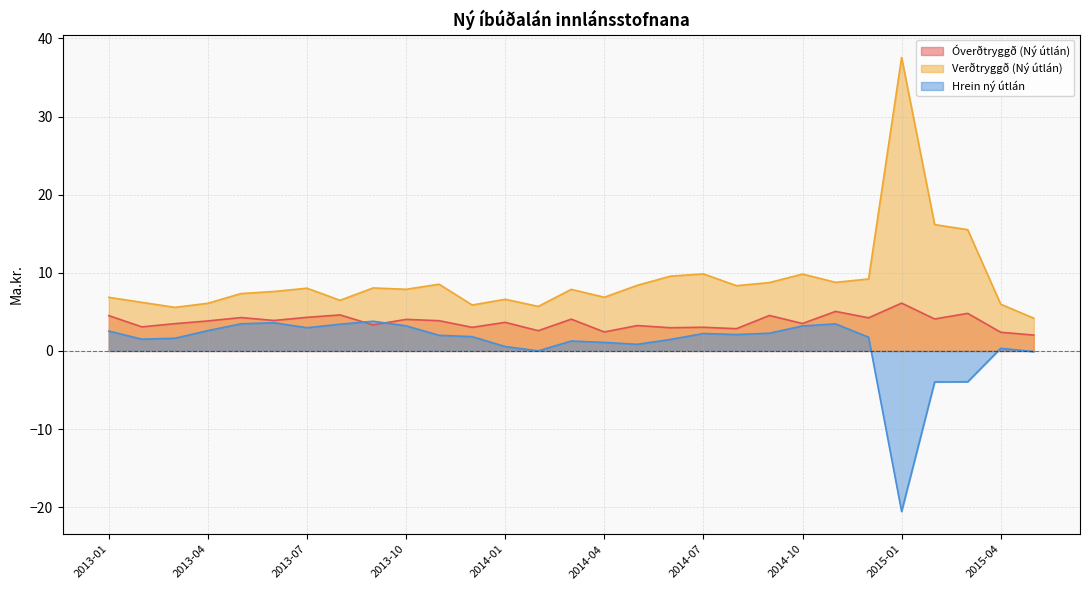

What is the label of the 15th point from the right?

2014-03